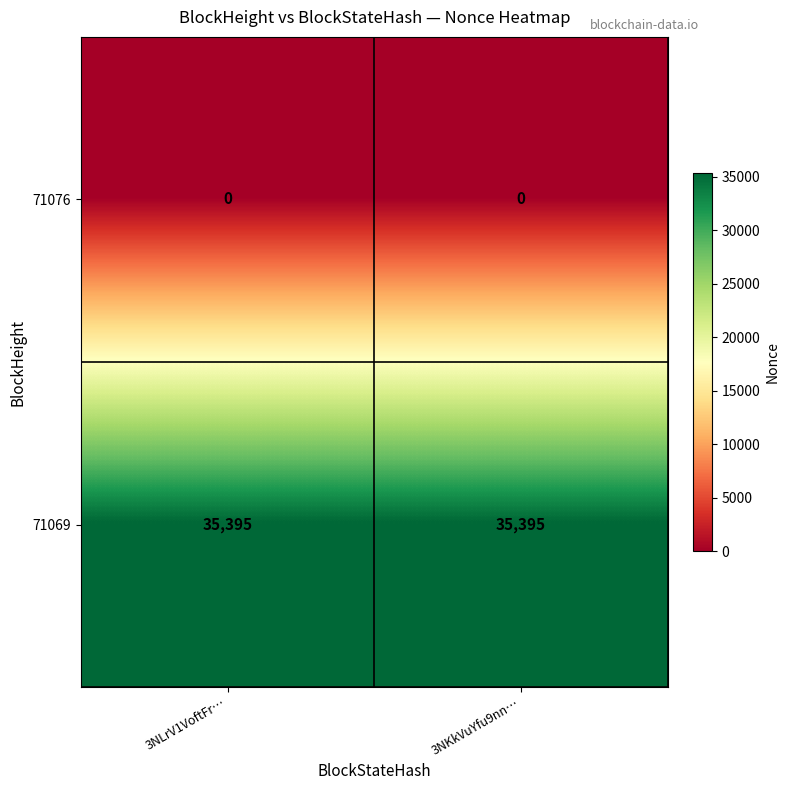

What is the difference between the highest and lowest values at 3NKkVuYfu9nn…?

35395